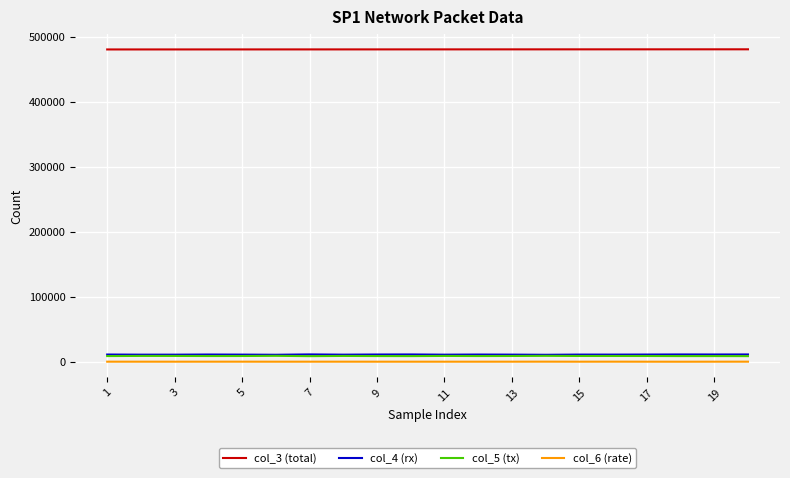

True or false: col_6 (rate) and col_5 (tx) intersect in this chart.

False